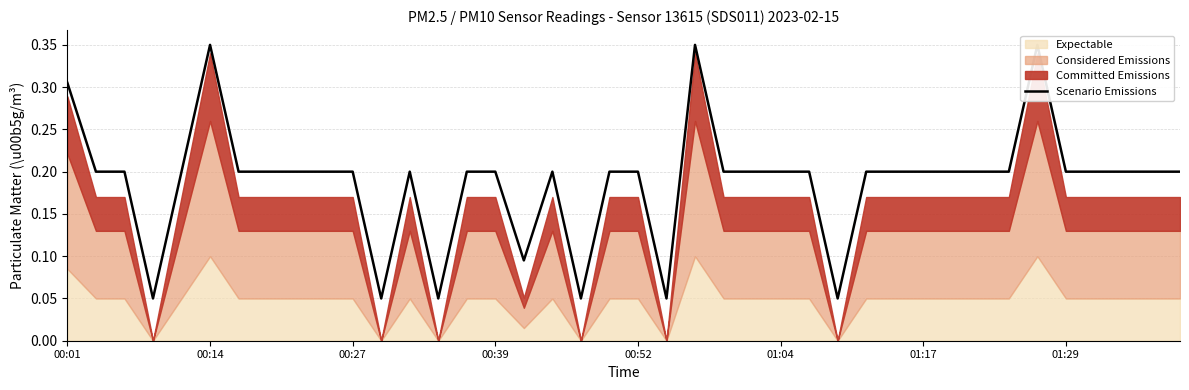

Which has a higher value, 32 or 28?

32